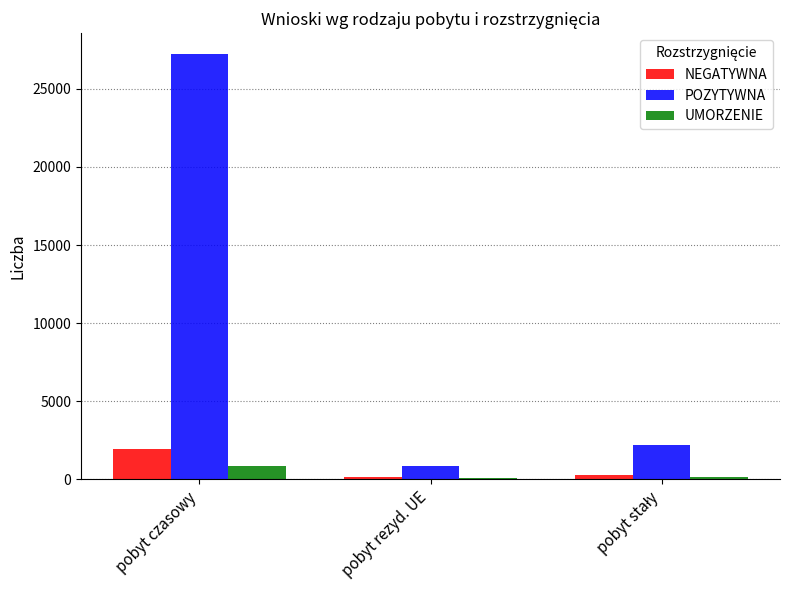

At which category is the sum across all series the highest?

pobyt czasowy